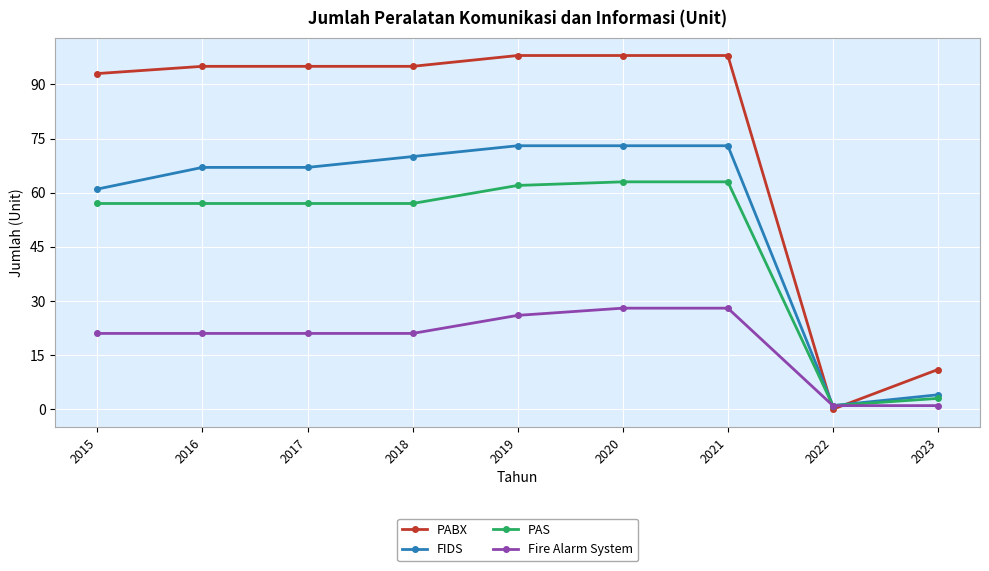

Which series has the largest range (max minus min)?

PABX